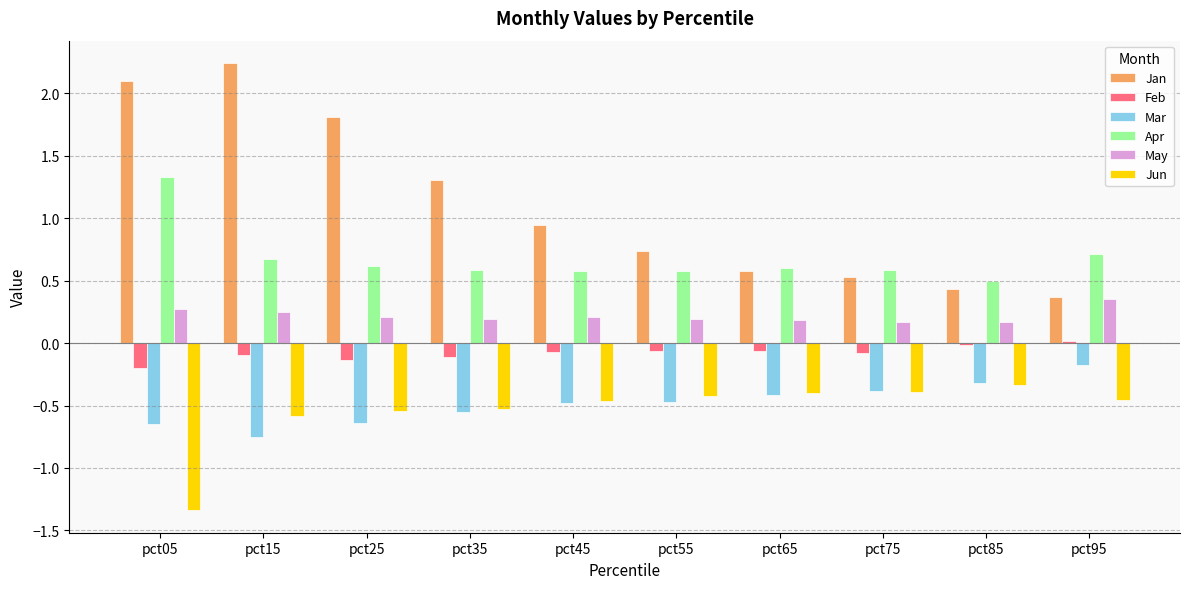

How many groups of bars are there?

10